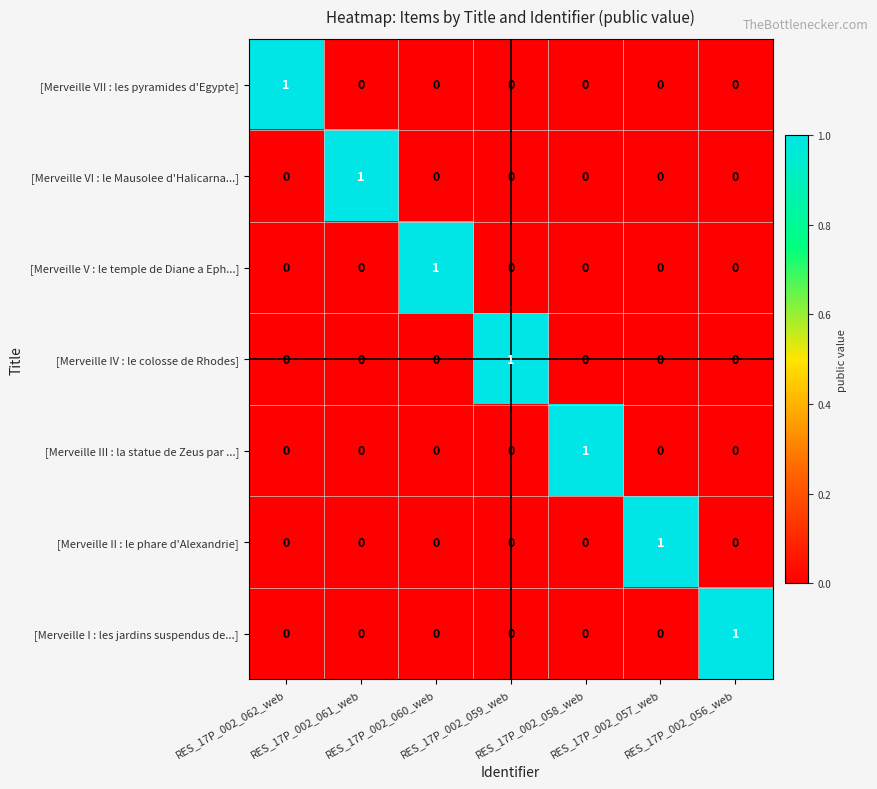

At how many categories does at least one series exceed 0?

7